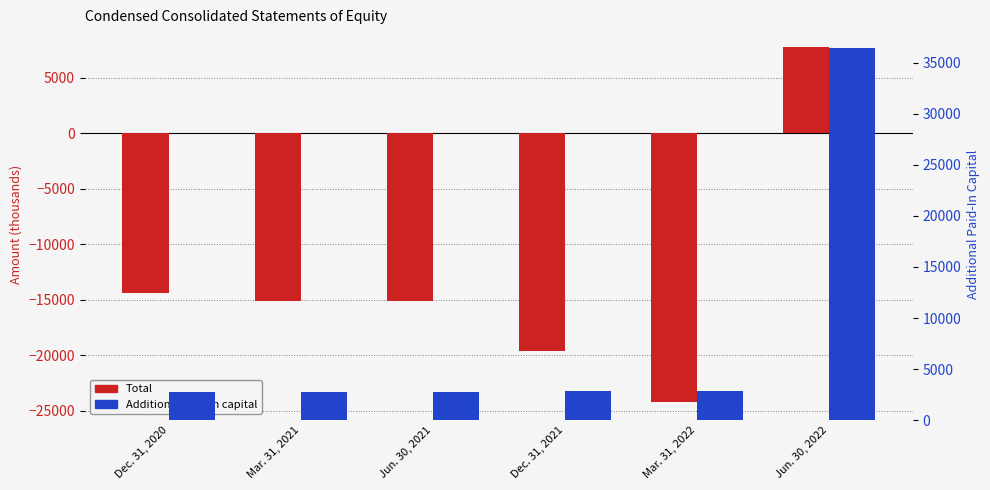

At which label does Additional paid-in capital first exceed 2824?

Mar. 31, 2022